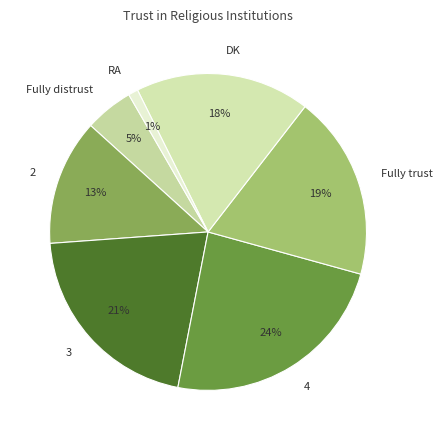

To the nearest percent, what is the combined percentage of Fully trust and 3?

40%